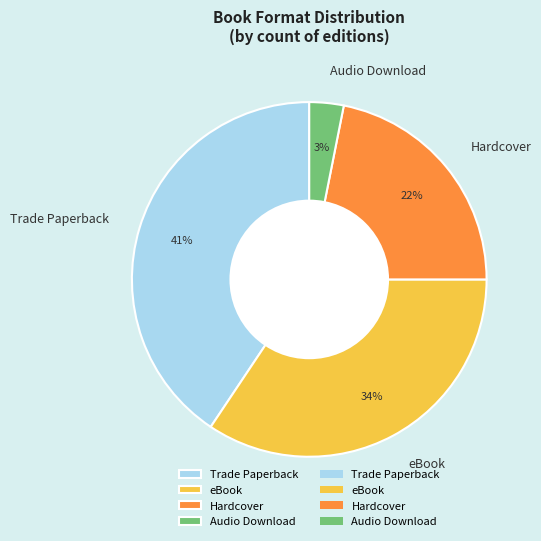

Count the number of slices in the pie.

4